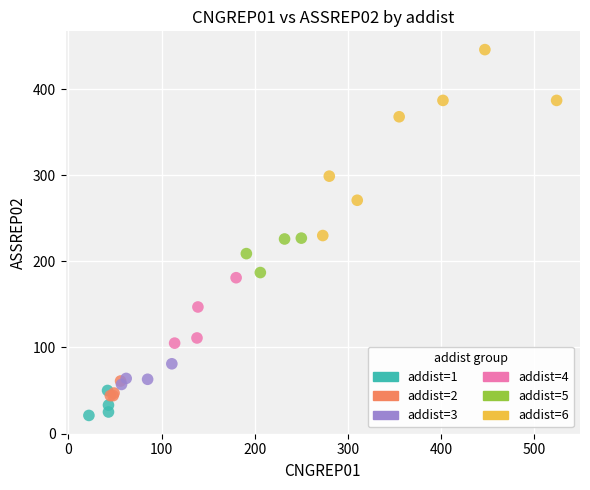

What are all the series names shown in the legend?

addist=1, addist=2, addist=3, addist=4, addist=5, addist=6